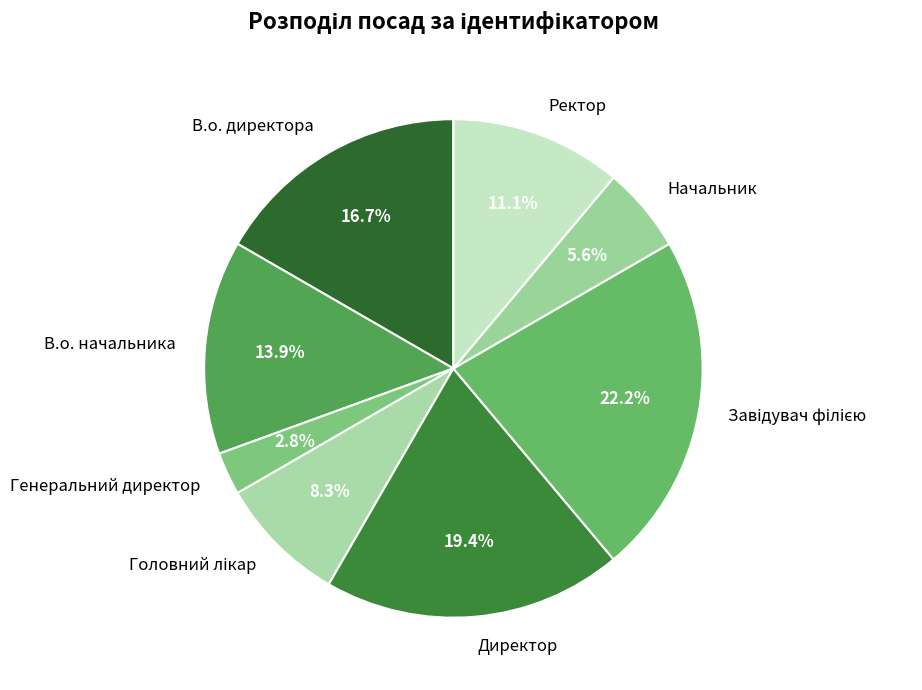

Which slice is the smallest?

Генеральний директор